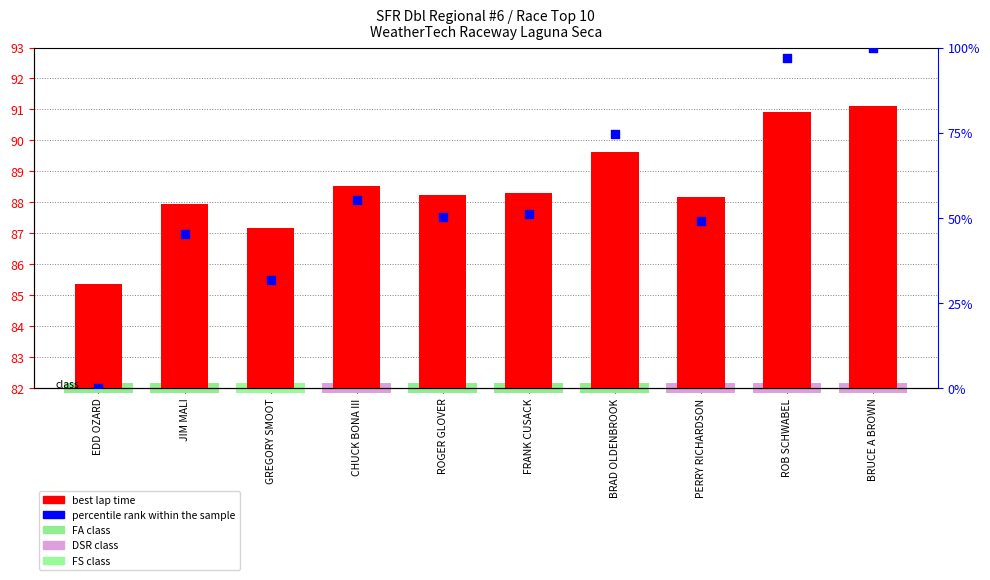

Which series reaches the maximum Y coordinate?

percentile rank within the sample